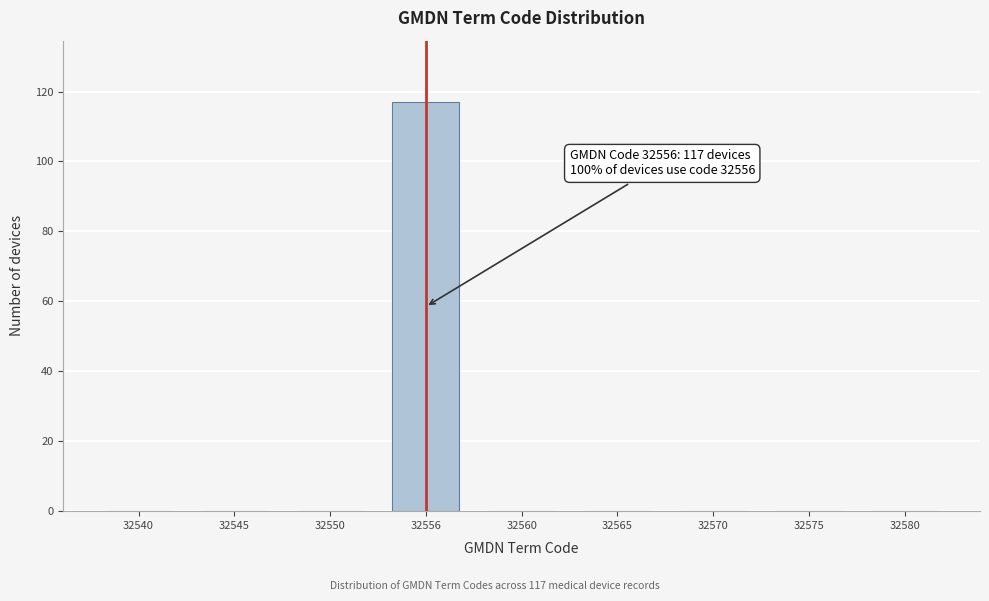

Reading left to right, transcribe all the data shown in this chart.

32540=0	32545=0	32550=0	32556=117	32560=0	32565=0	32570=0	32575=0	32580=0